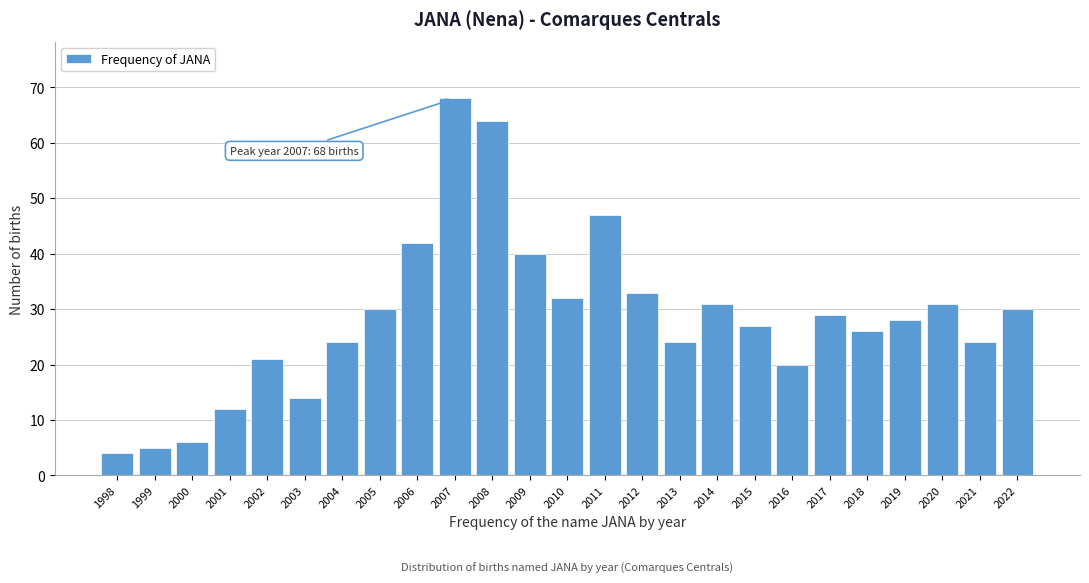

Reading left to right, list all the values displayed in this chart.

1998=4	1999=5	2000=6	2001=12	2002=21	2003=14	2004=24	2005=30	2006=42	2007=68	2008=64	2009=40	2010=32	2011=47	2012=33	2013=24	2014=31	2015=27	2016=20	2017=29	2018=26	2019=28	2020=31	2021=24	2022=30